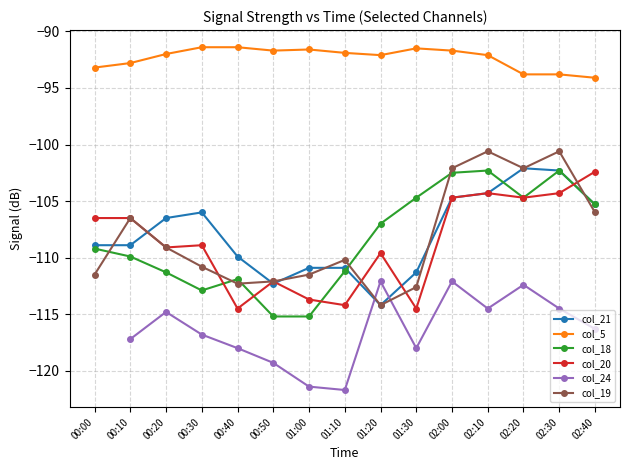

What is the label of the 9th point from the right?

01:00